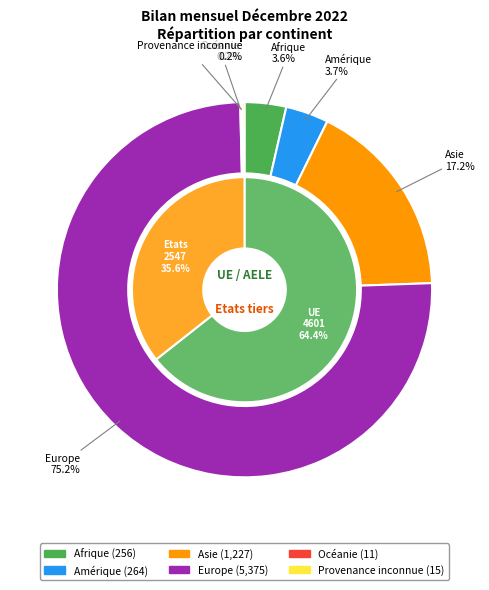

To the nearest percent, what is the difference between the largest and smallest slice percentages?

75%